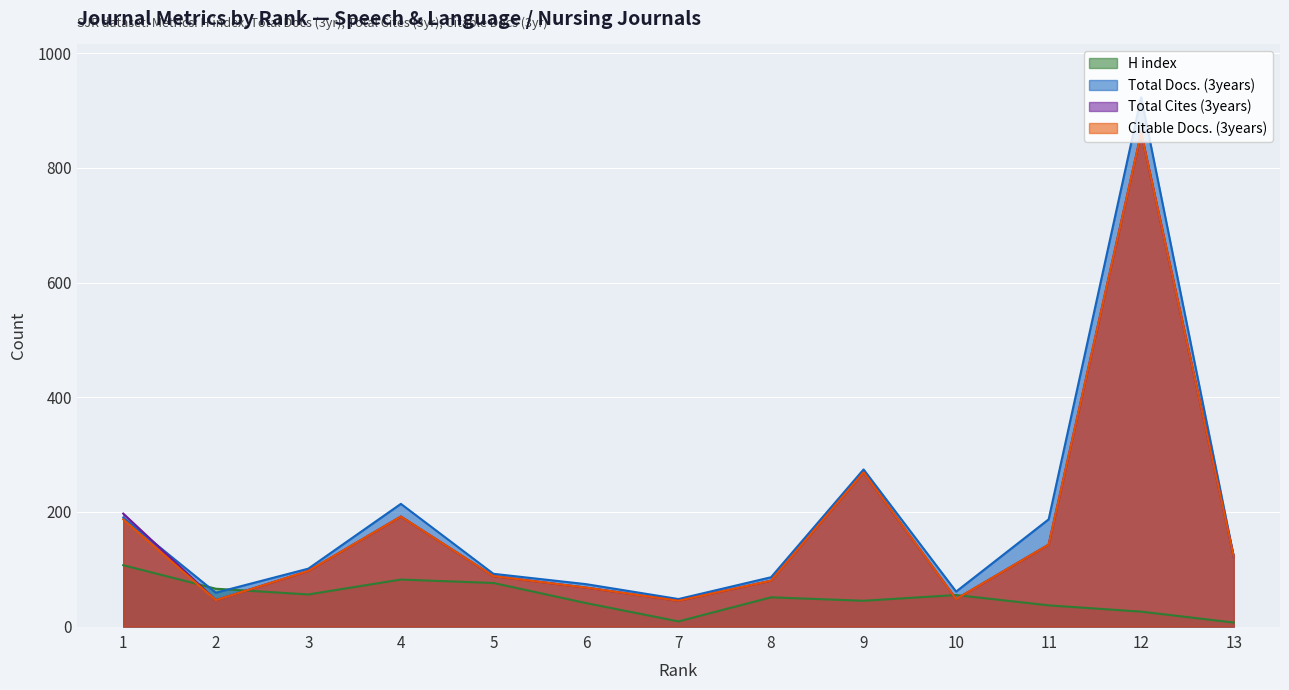

Which series has the largest total across all categories?

Total Docs. (3years)